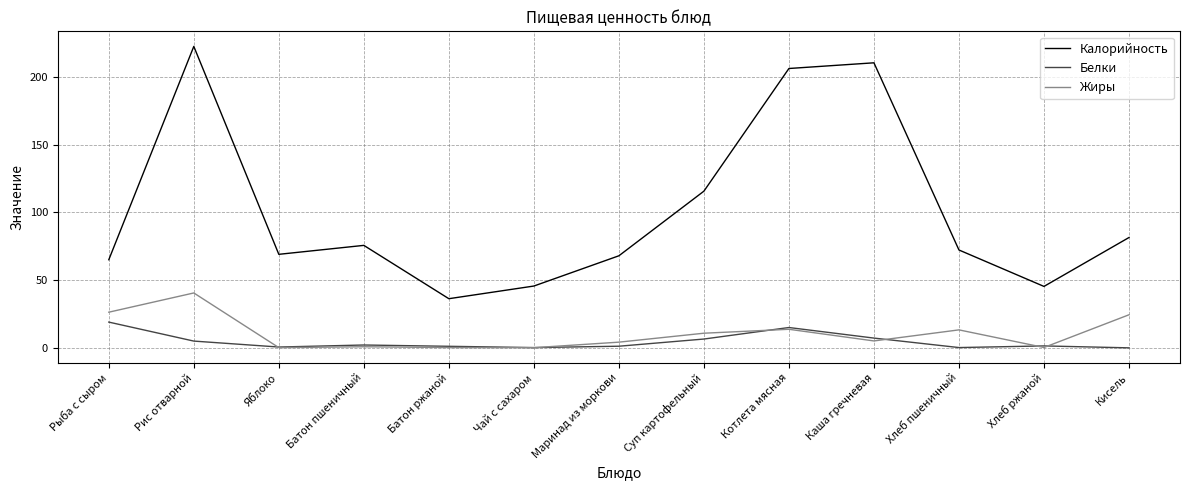

True or false: Калорийность and Белки intersect in this chart.

False